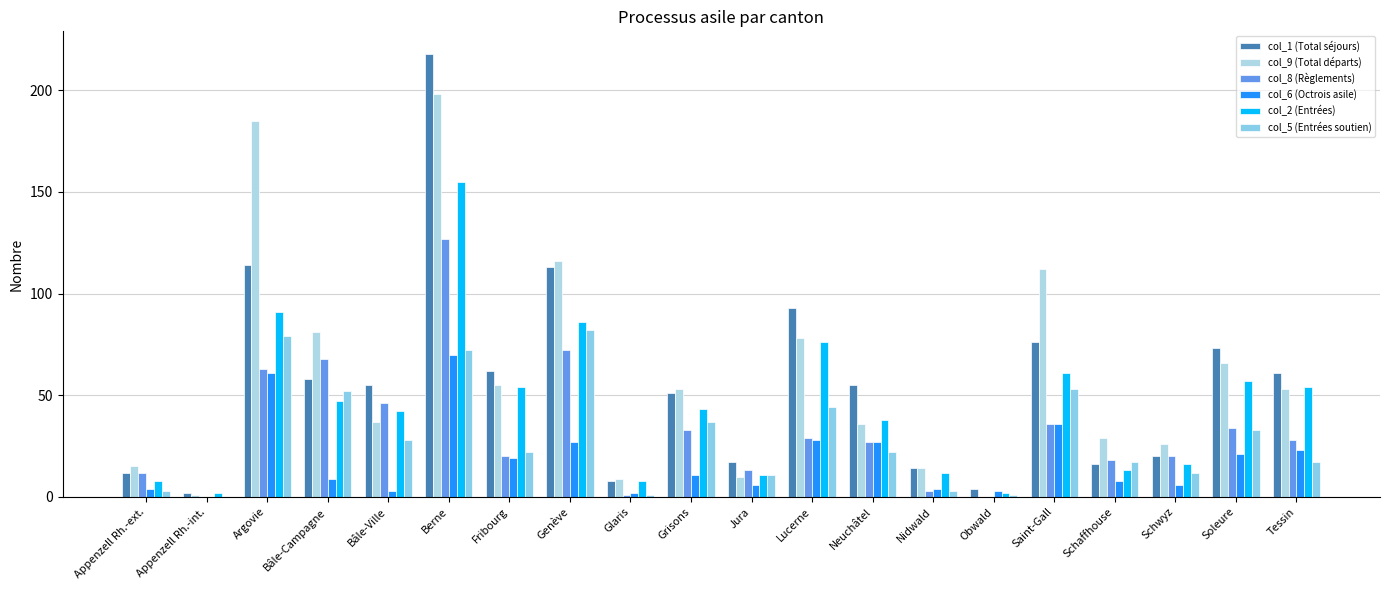

What position from the right is Bâle-Ville?

16